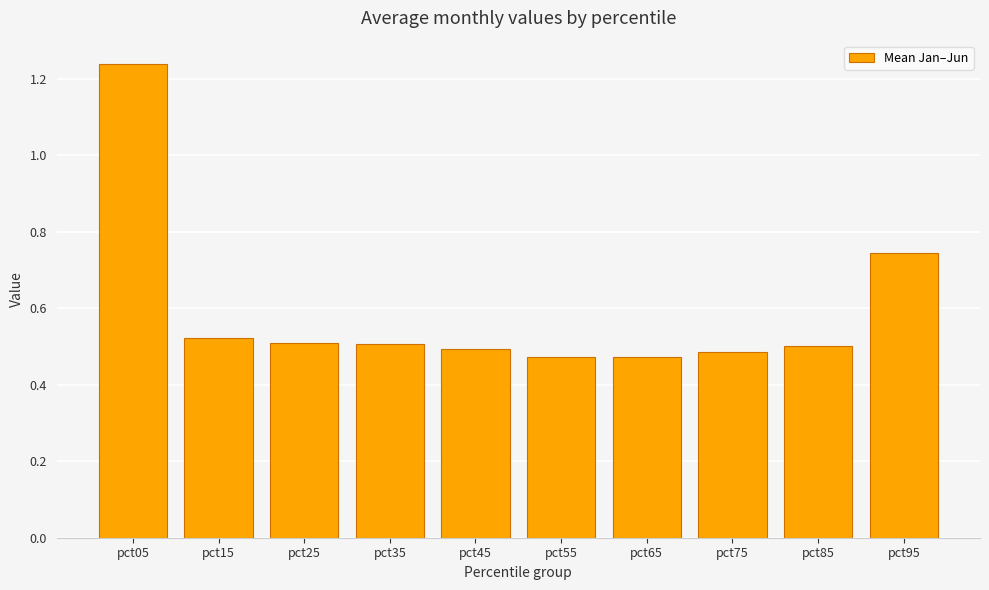

The chart shows a value of 0.5 at pct85. True or false?

True